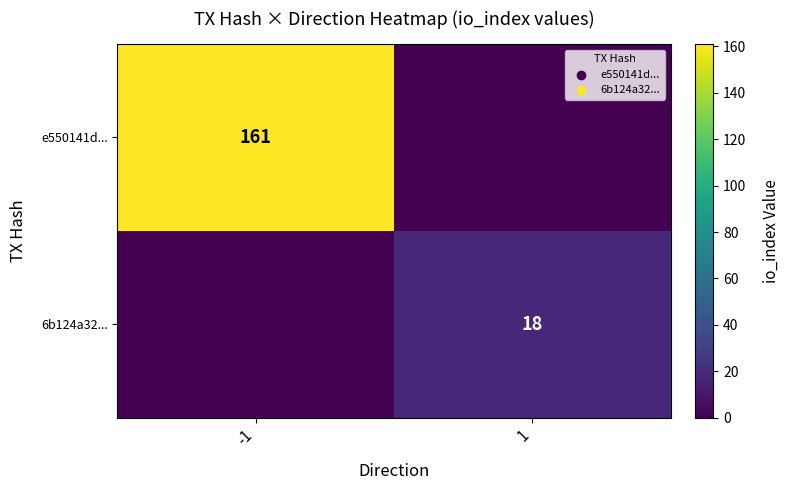

How many categories are shown in the chart?

2